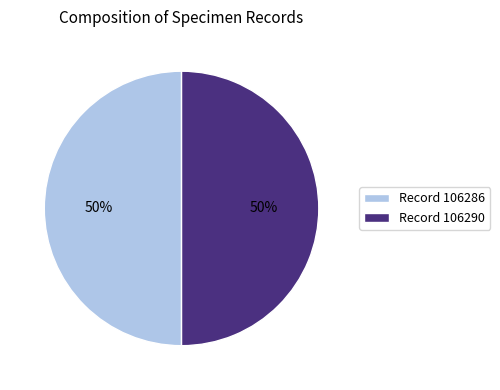

The Record 106290 slice represents 50% of the pie. True or false?

True